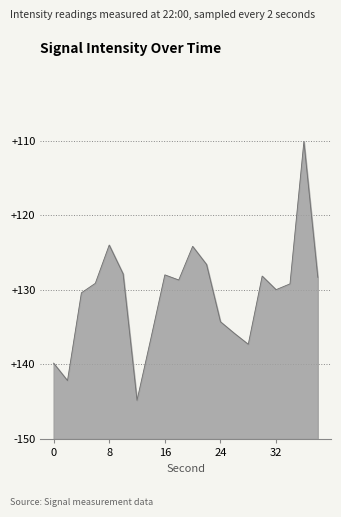

How many series are shown in this chart?

1